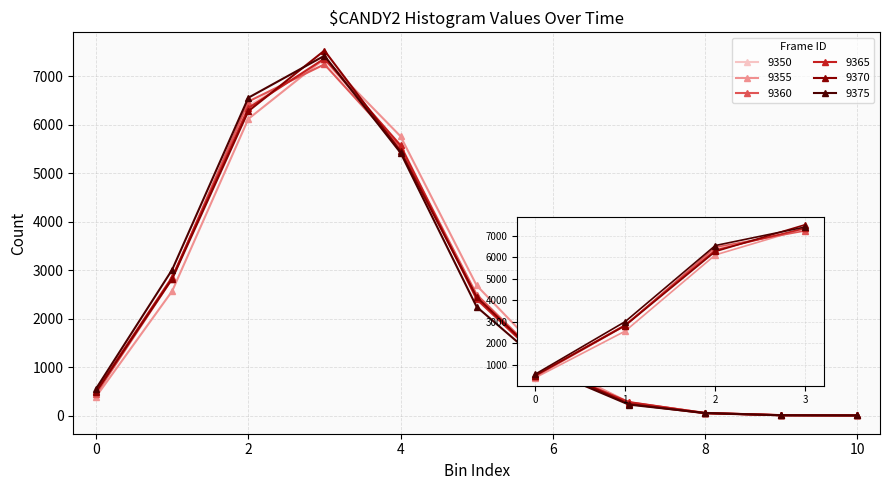

At how many categories does at least one series exceed 1632?

5